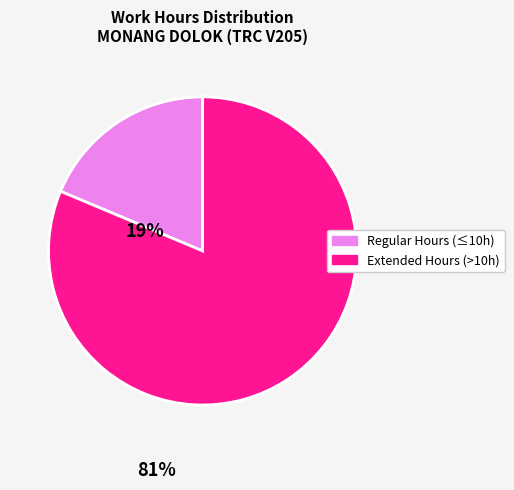

Does any single category account for the majority?

Yes